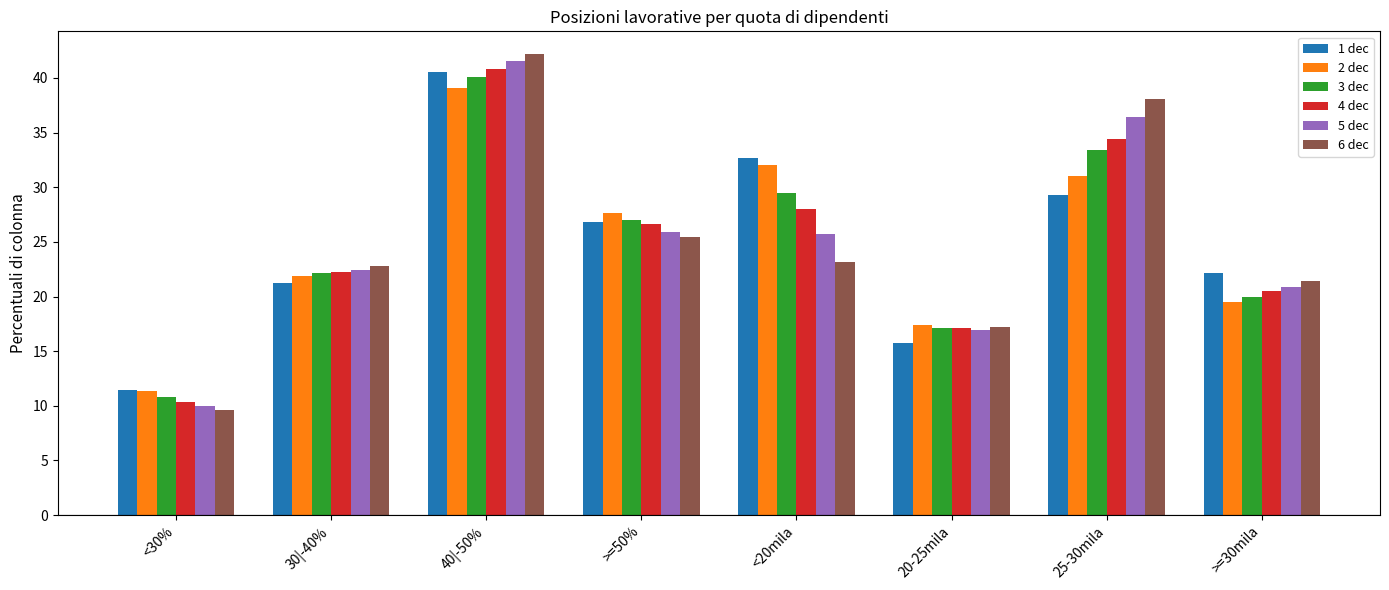

At which label is 6 dec closest to 25?

>=50%